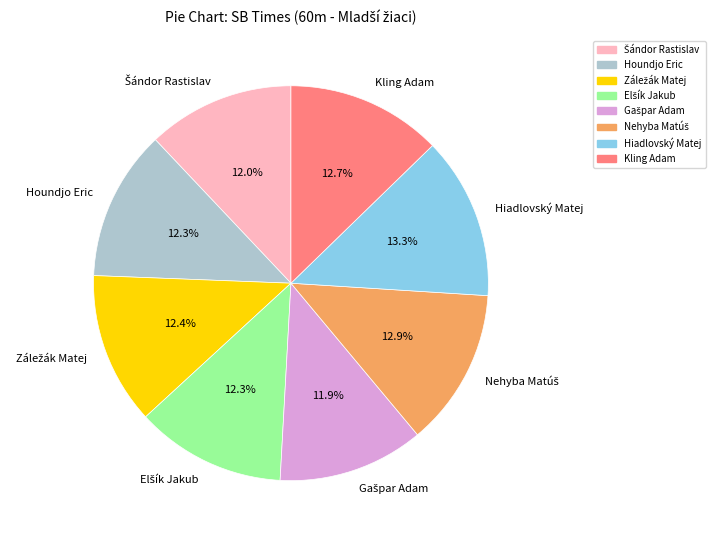

To the nearest percent, what is the combined percentage of Hiadlovský Matej and Kling Adam?

26%